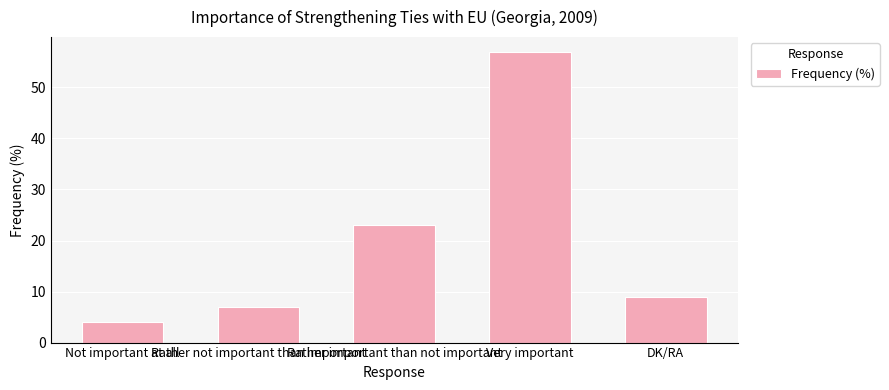

What is the label of the 2nd bar from the left?

Rather not important than important